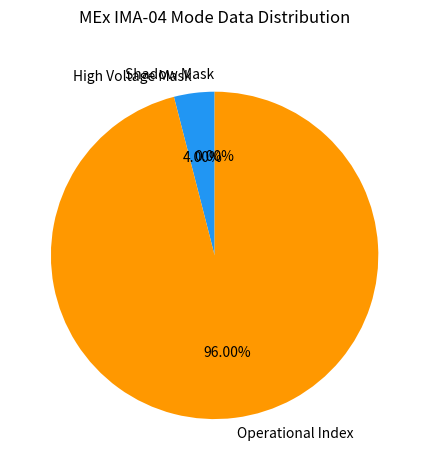

Which has a higher value, High Voltage Mask or Operational Index?

Operational Index